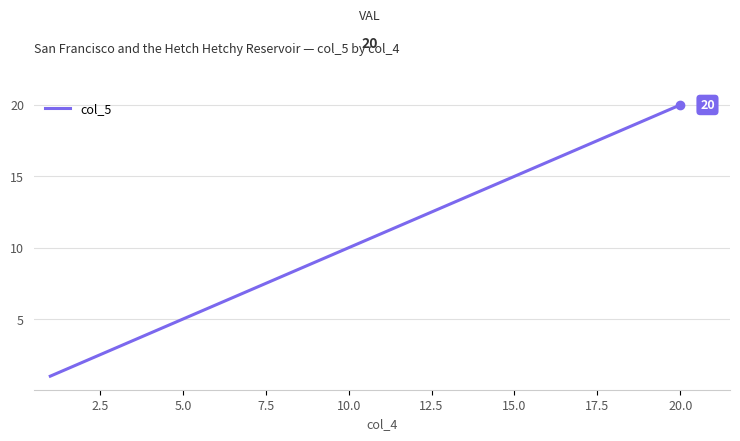

What is the difference between the maximum and minimum values?

19